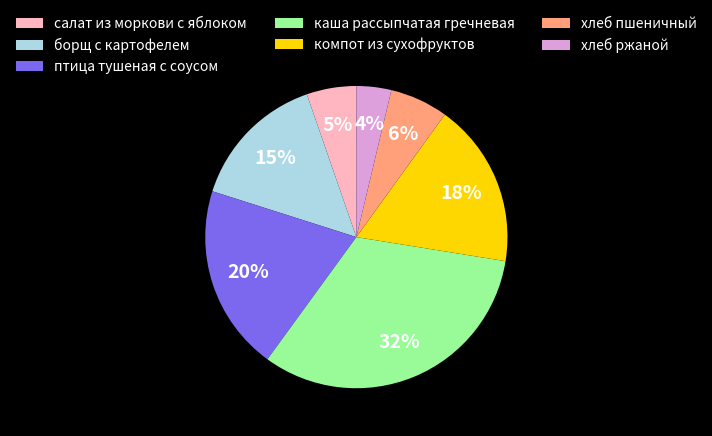

What percentage is the салат из моркови с яблоком slice, to the nearest percent?

5%